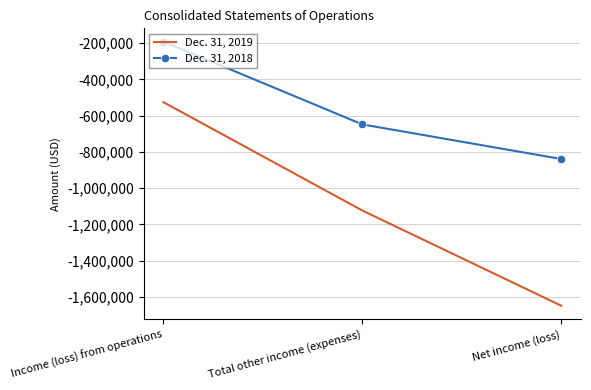

What is the greatest value displayed?

-190919